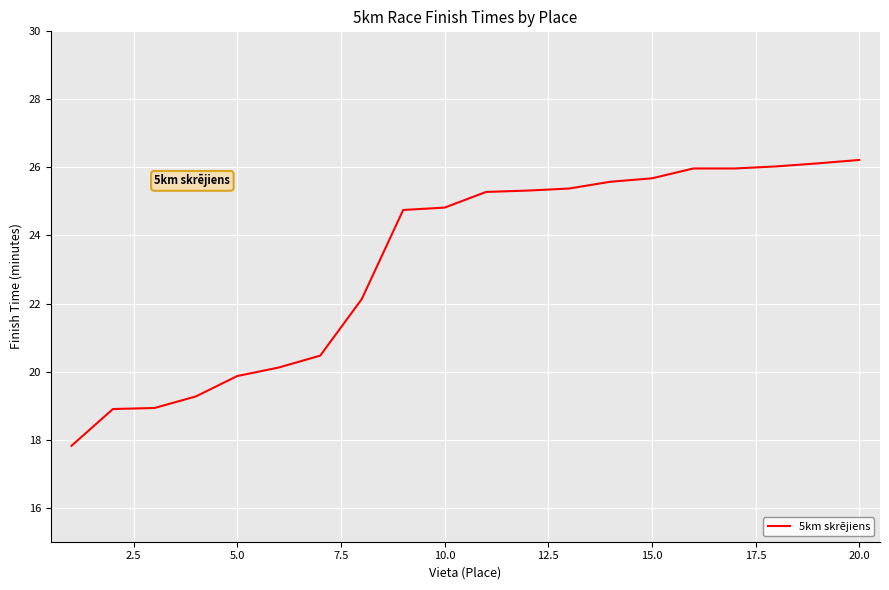

What is the smallest value displayed?

17.8